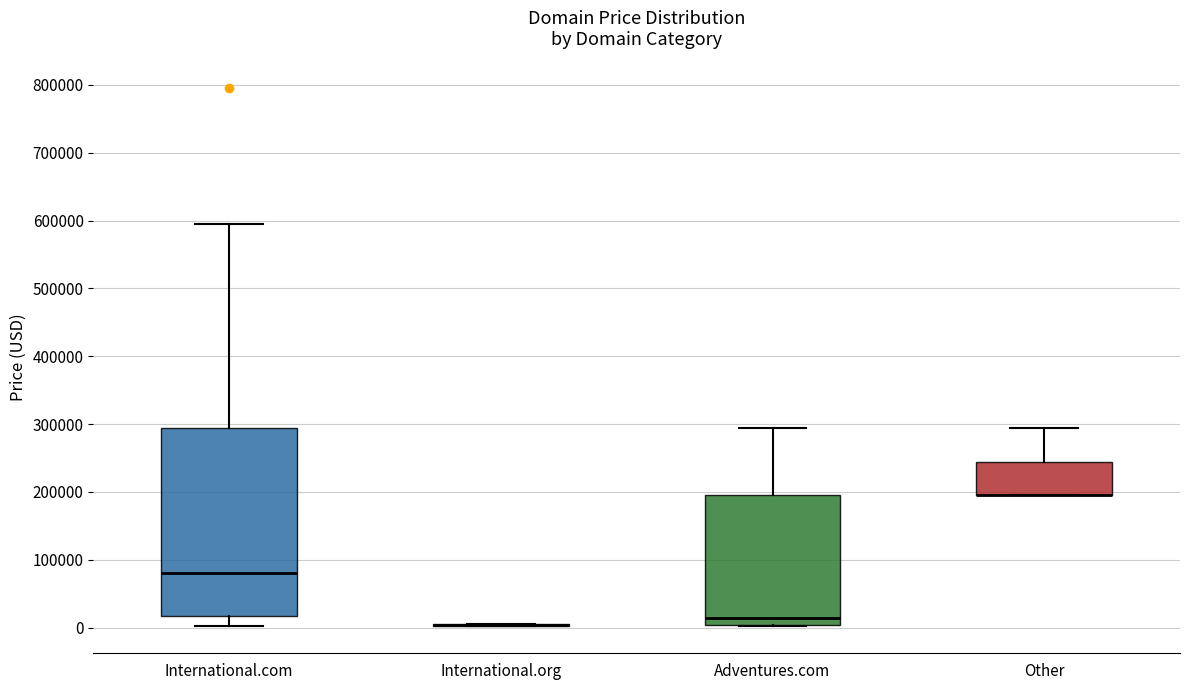

Which box is the tallest, from its lower edge to its upper edge?

International.com